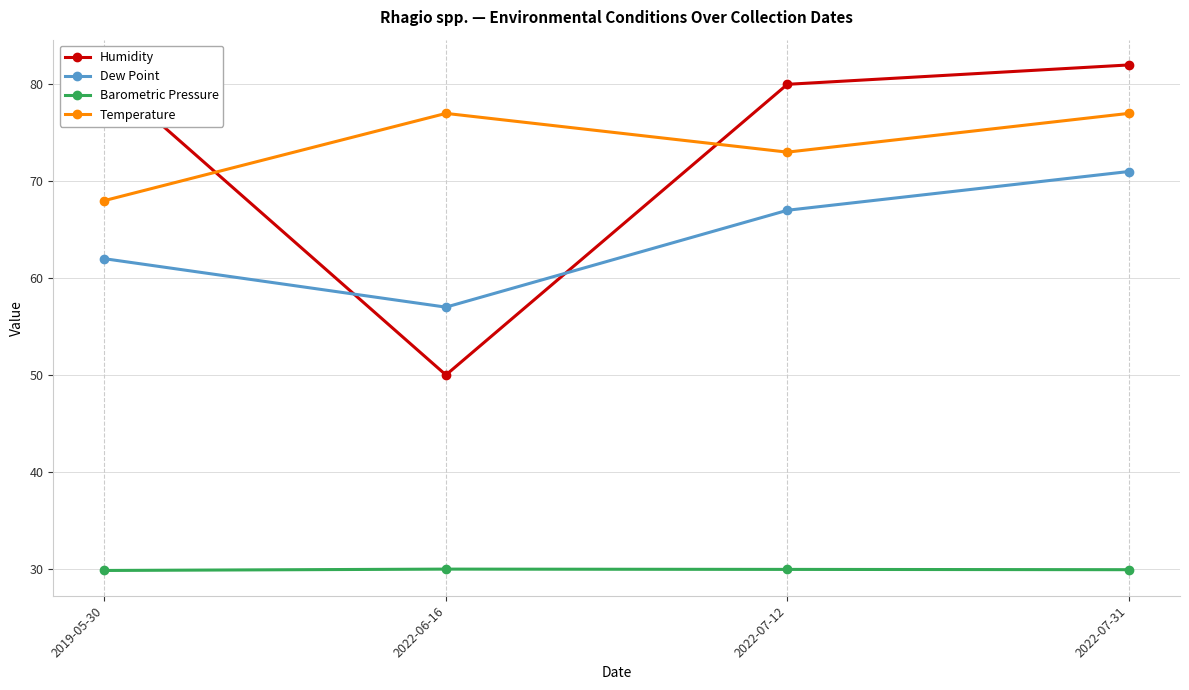

What is the difference between the Barometric Pressure values at 2022-06-16 and 2022-07-31?

0.1